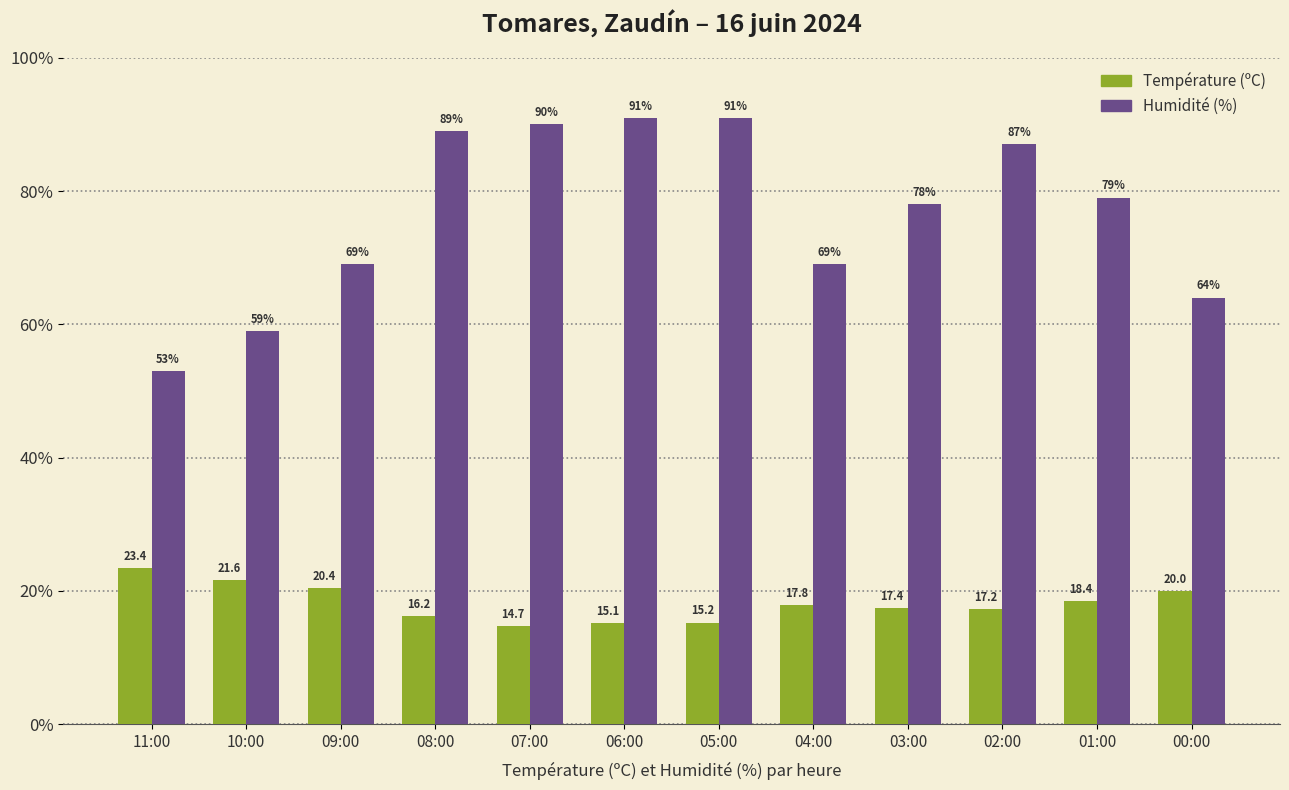

What value does the Température (ºC) series have at 01:00?

18.4